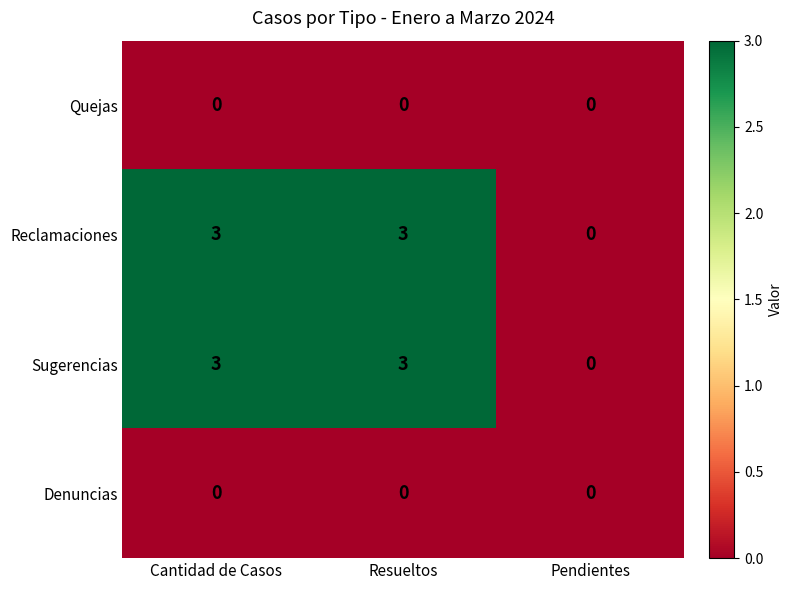

What is the maximum value shown in the chart?

3